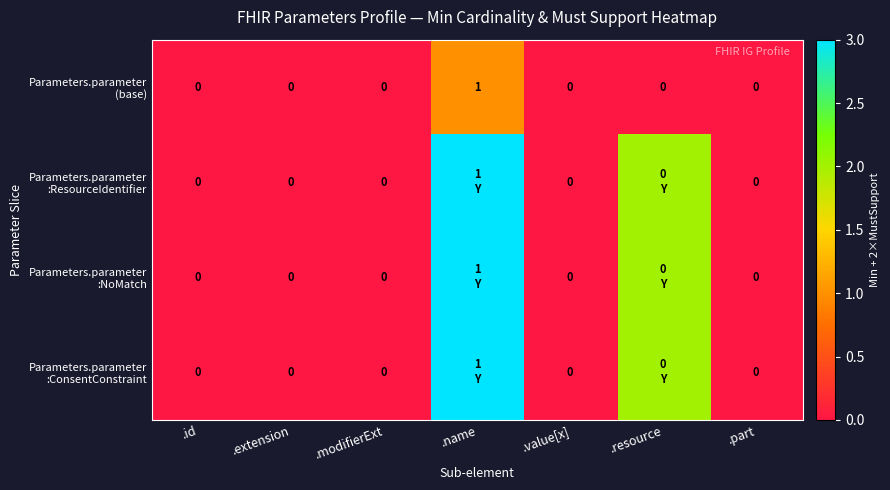

At which category does the chart reach its minimum across all series?

.id